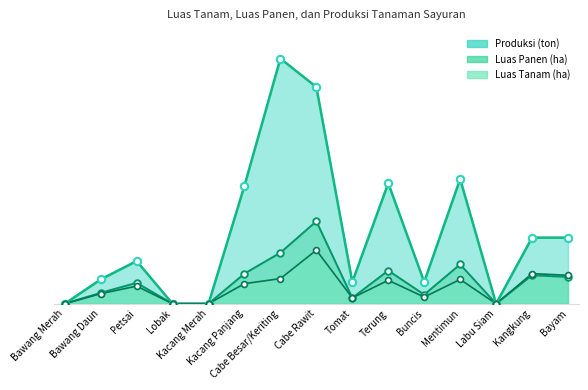

Which series has the widest spread of Y values?

Produksi (ton)